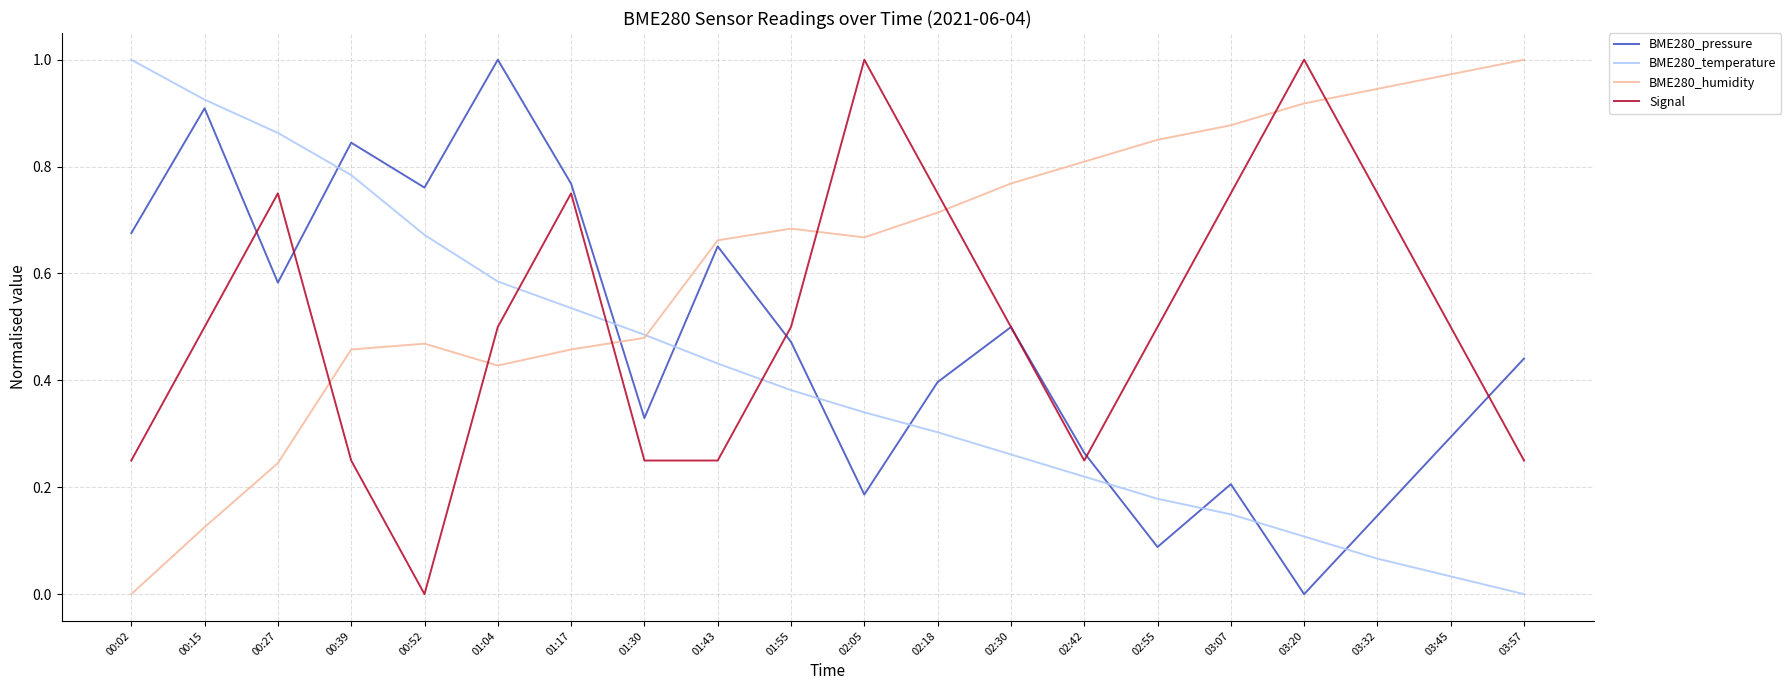

Which category has the lowest value in the BME280_humidity series?

00:02